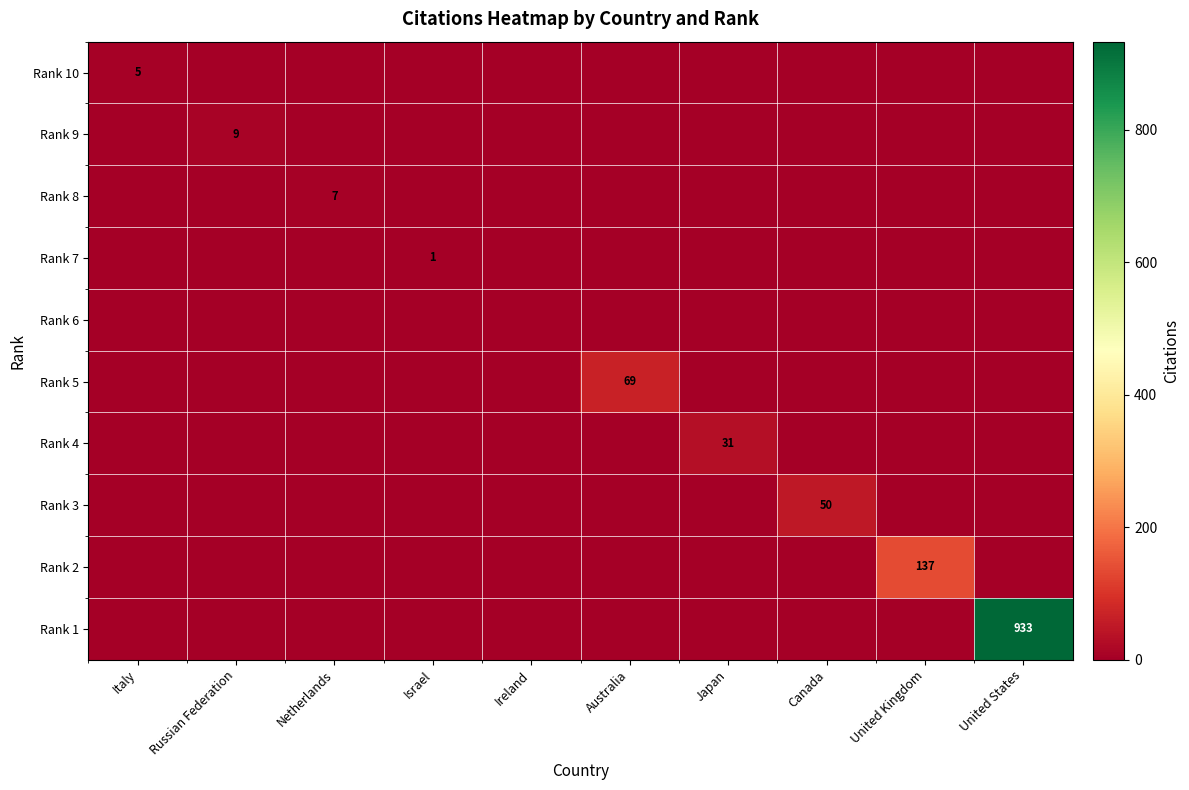

What is the sum of all Rank 2 values?

137